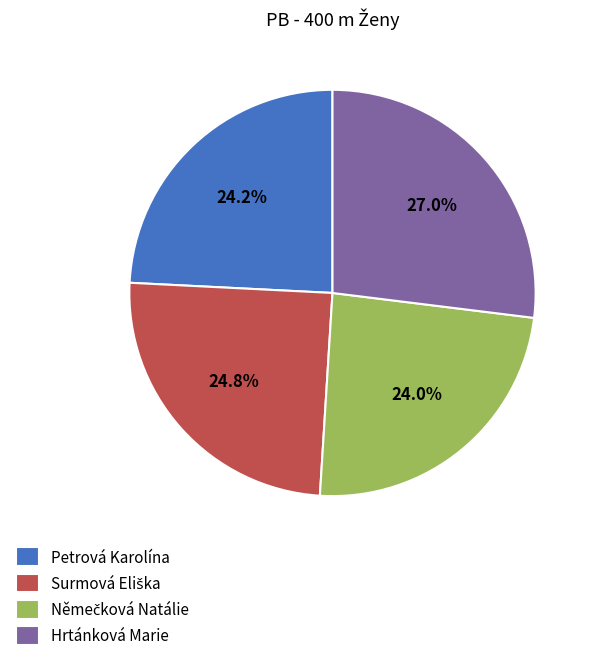

How many slices are in this pie chart?

4